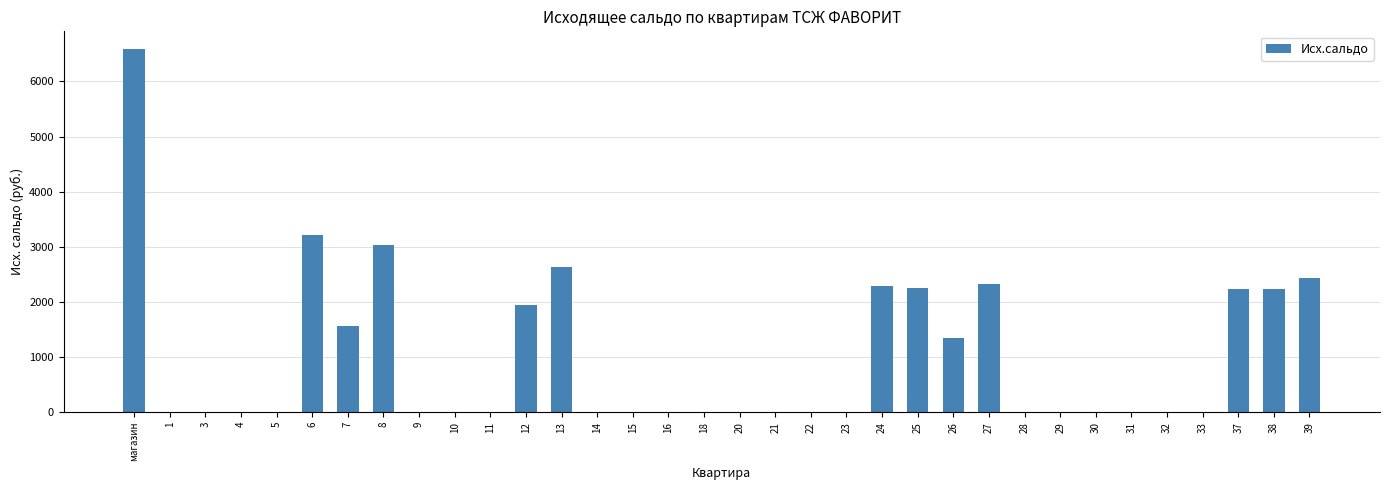

Which category has the highest value across all series?

магазин